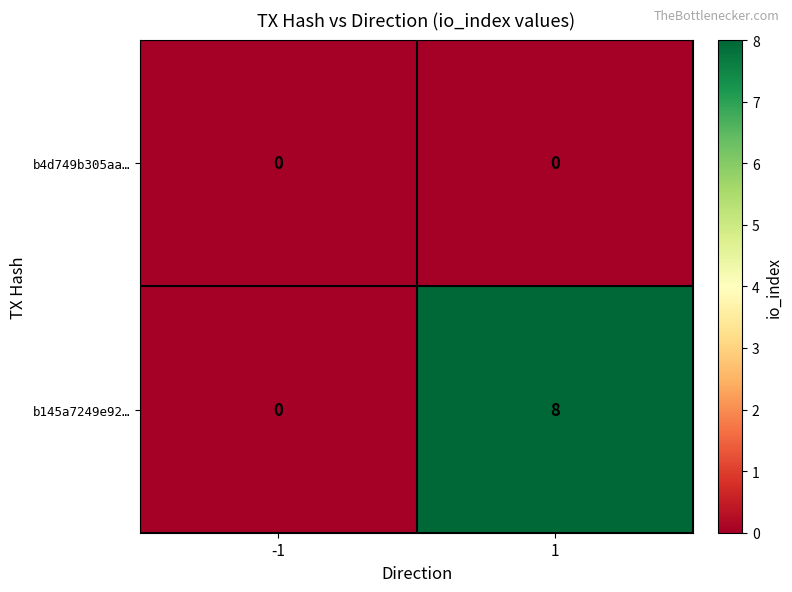

Read the b145a7249e92… value at 1.

8